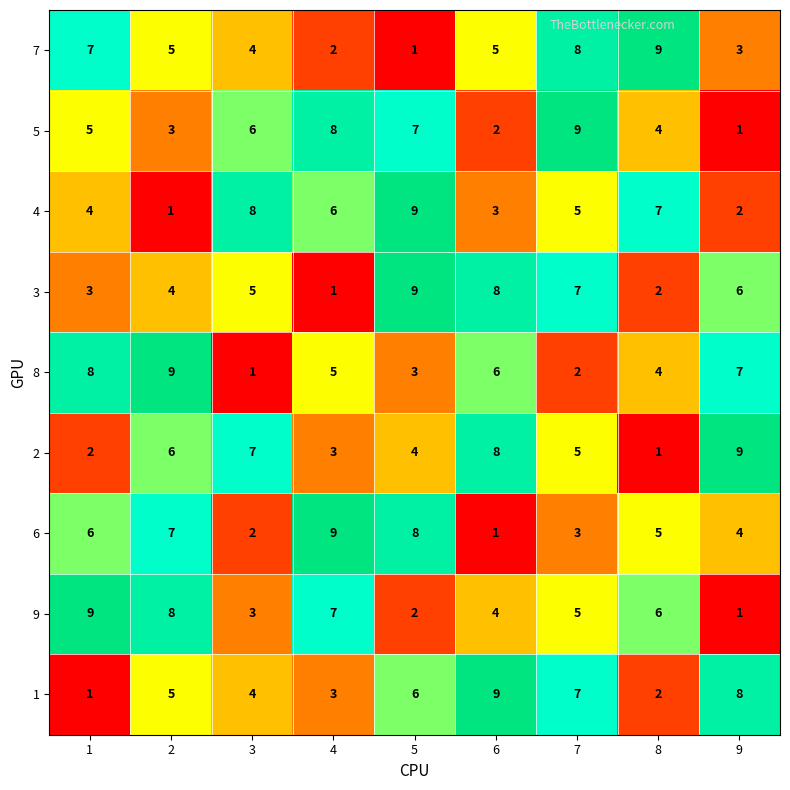

At how many categories does at least one series exceed 4?

9